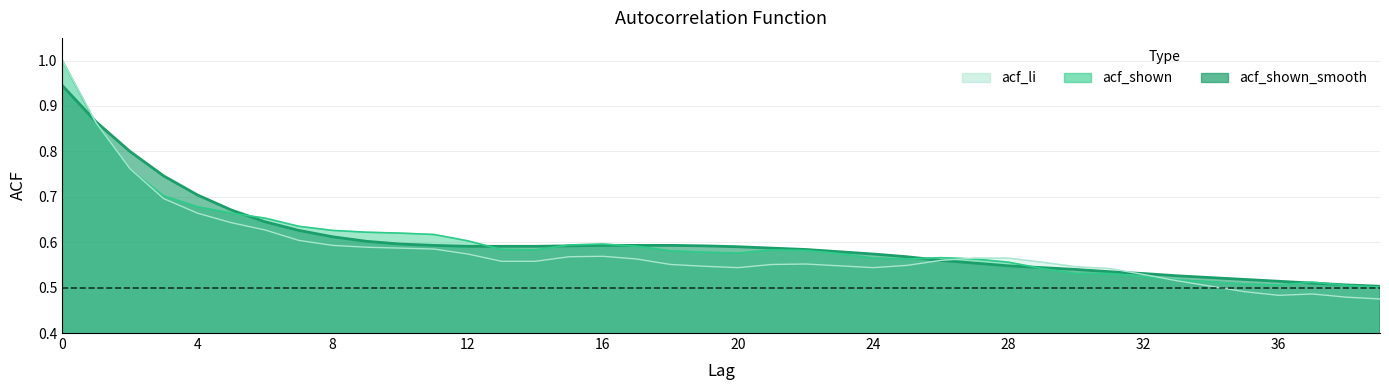

Rank the series by their maximum value, from highest to lowest.

acf_li, acf_shown, acf_shown_smooth